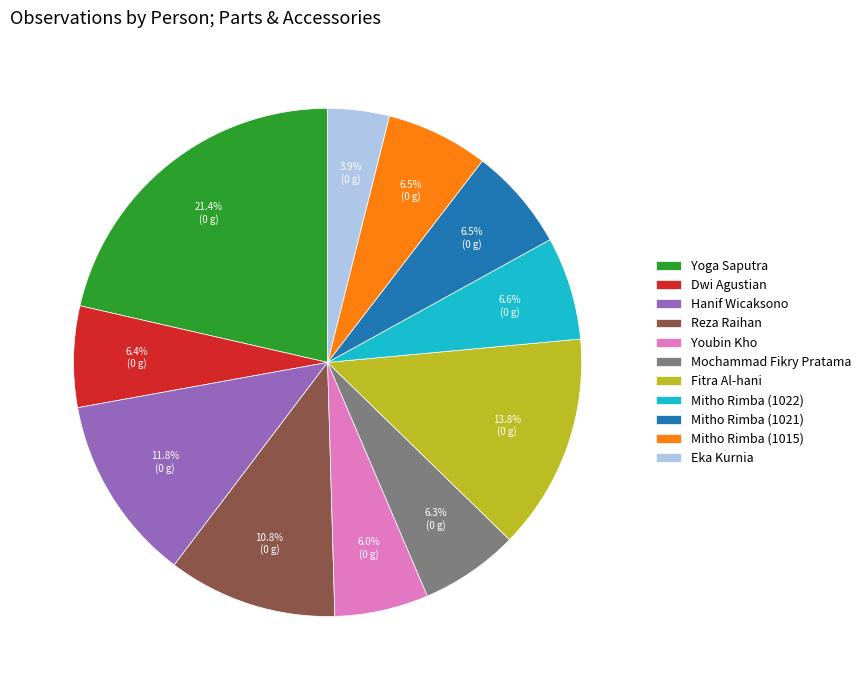

Which has a higher value, Eka Kurnia or Mitho Rimba (1022)?

Mitho Rimba (1022)